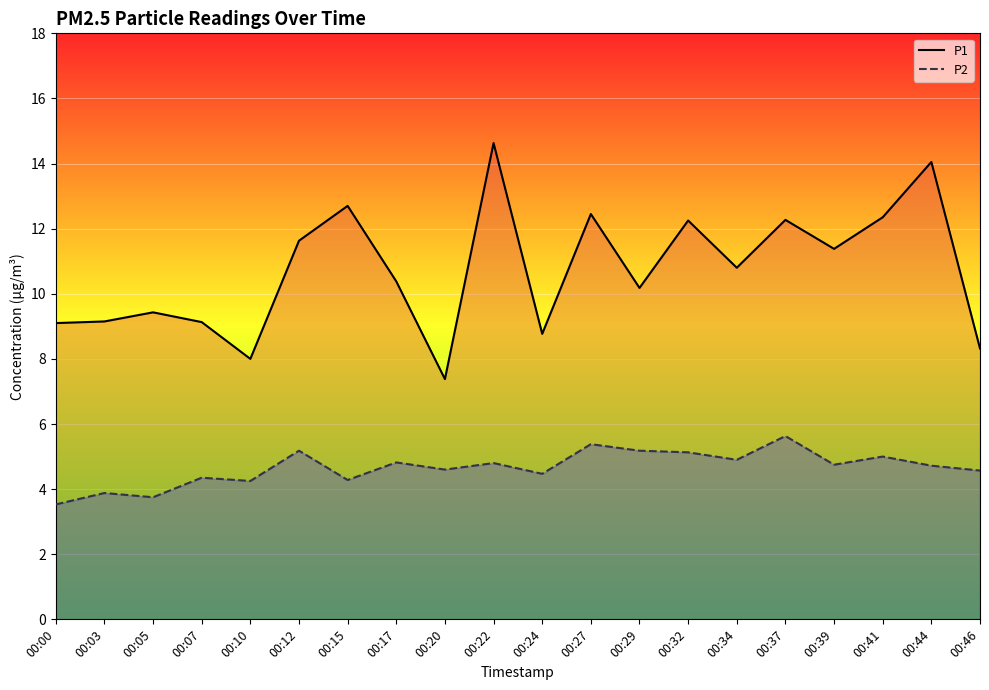

How many lines are shown in the chart?

2